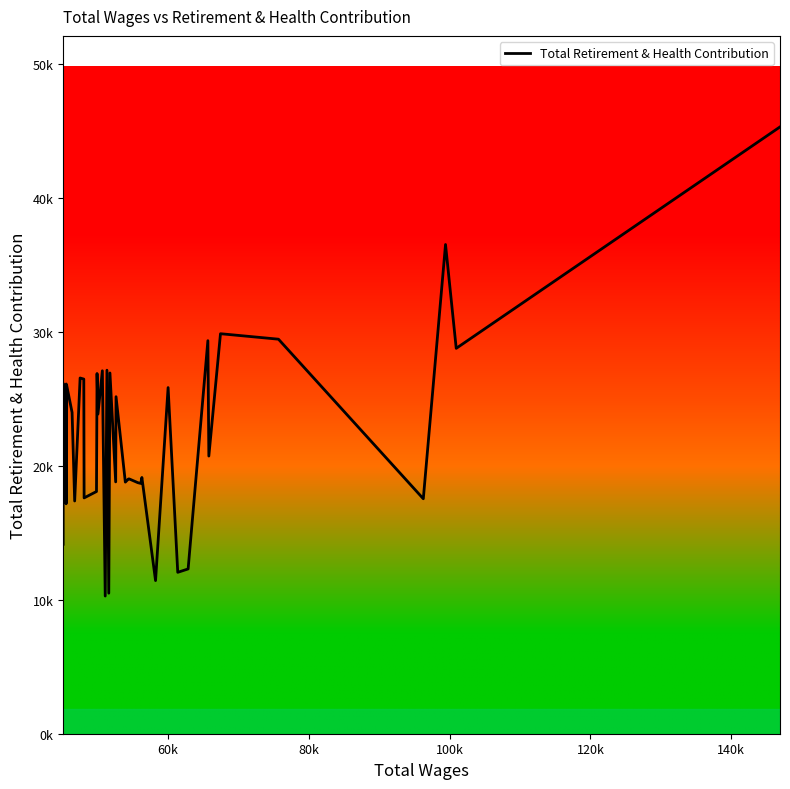

Does the chart have visible grid lines?

No